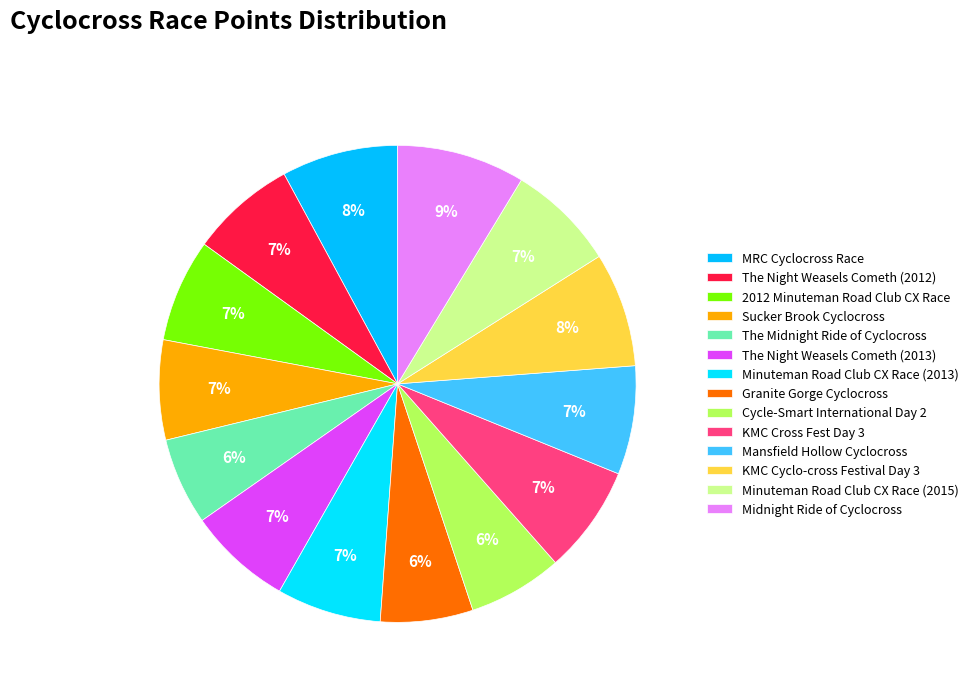

How many slices are in this pie chart?

14